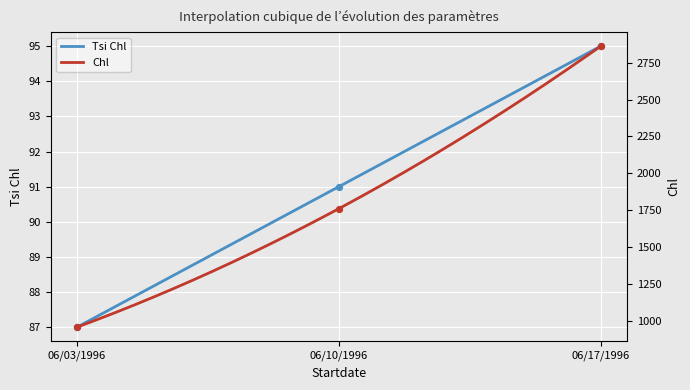

Is the value of Chl at 06/03/1996 greater than the value of Tsi Chl at 06/17/1996?

Yes